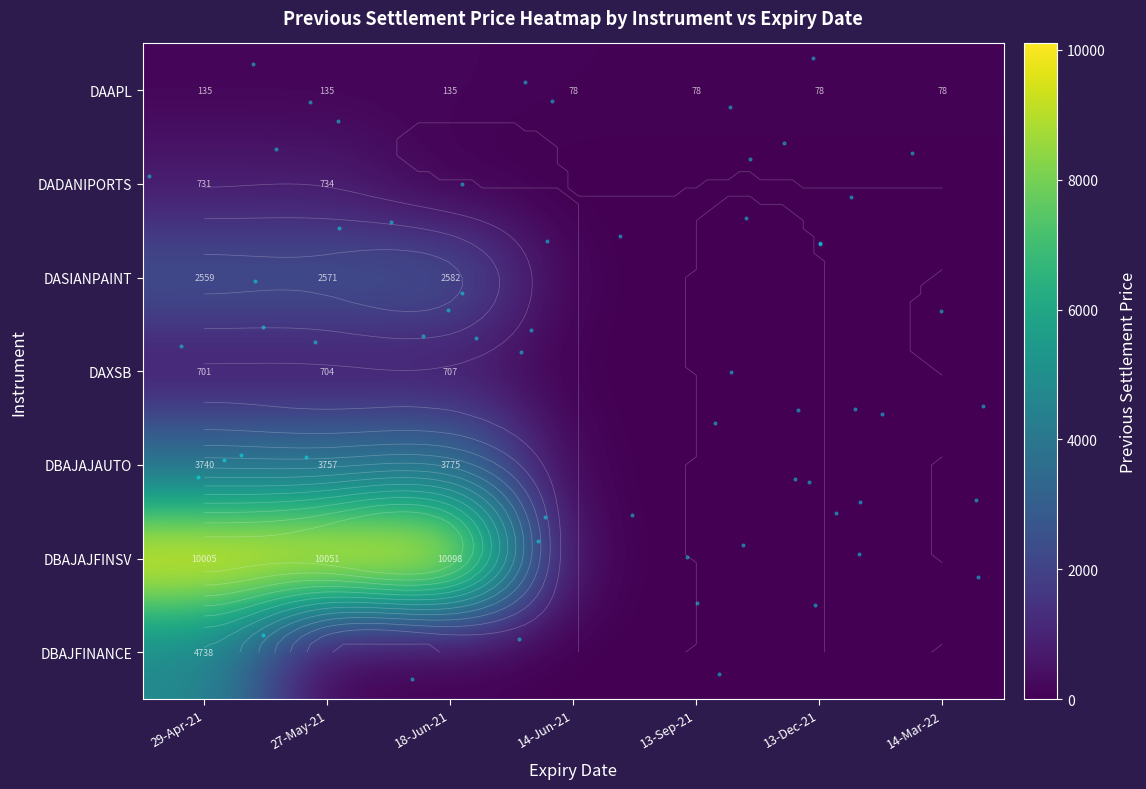

What is the sum of all DBAJAJFINSV values?

30153.8